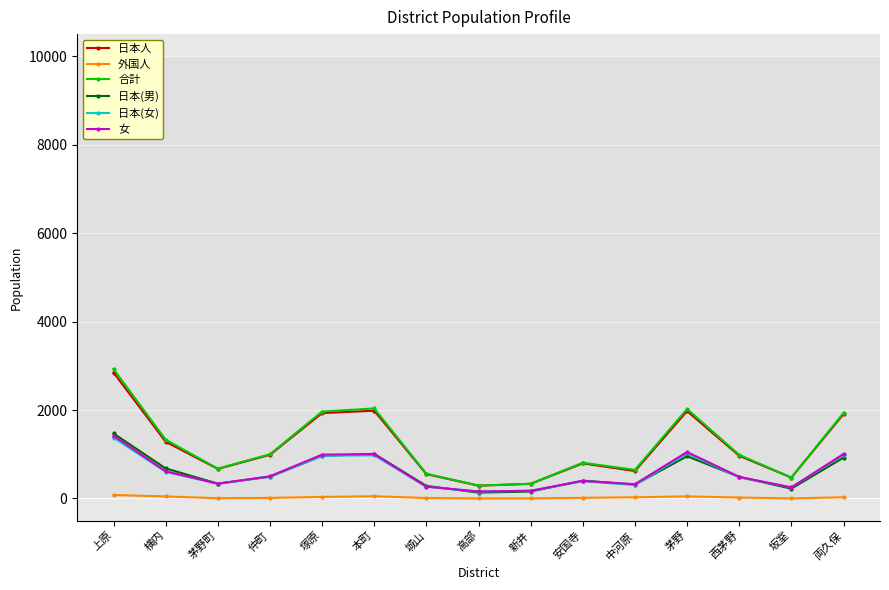

What is the sum of all 女 values?

8984